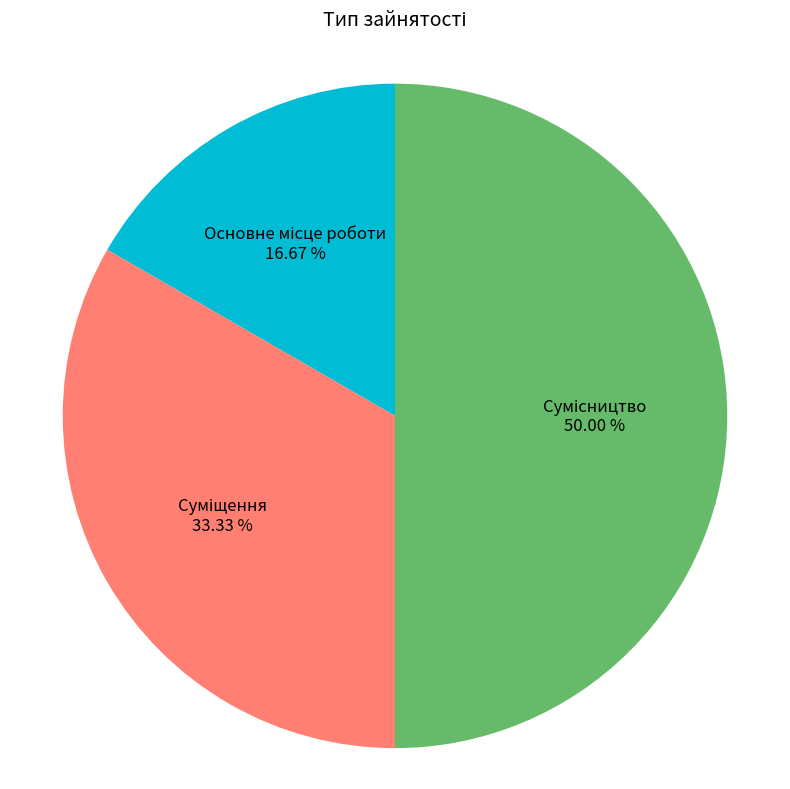

To the nearest percent, what is the difference between the largest and smallest slice percentages?

33%